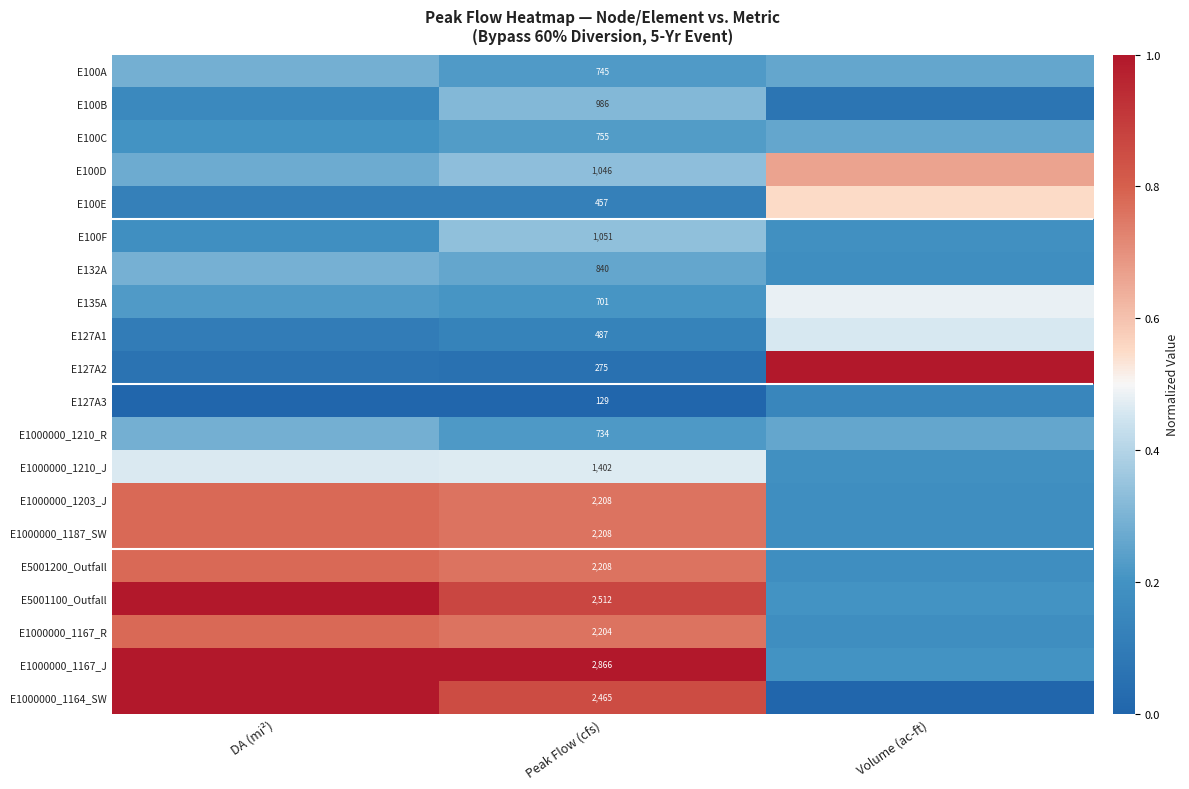

At which category does the chart reach its peak across all series?

Volume (ac-ft)